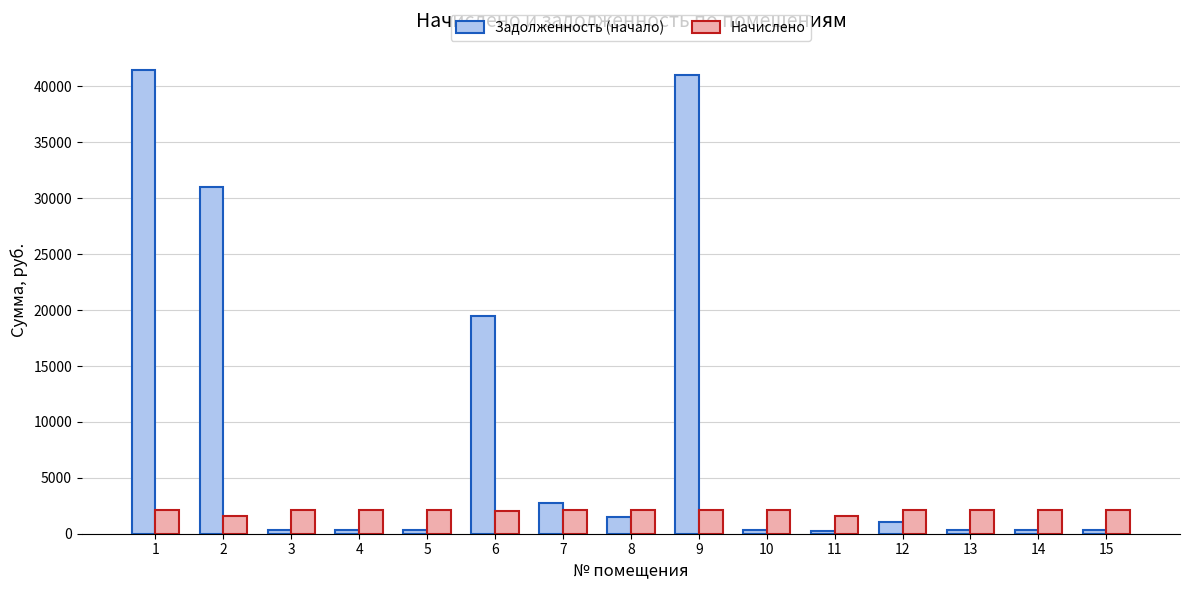

What is the minimum value shown in the chart?

268.3